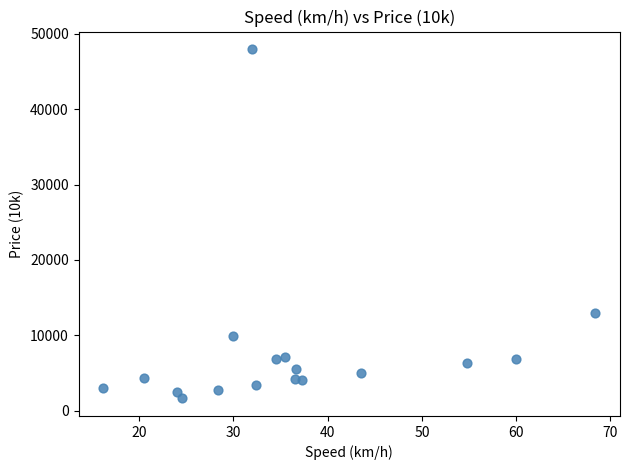

What Y value in the scatter plot is closest to 24800?

13000